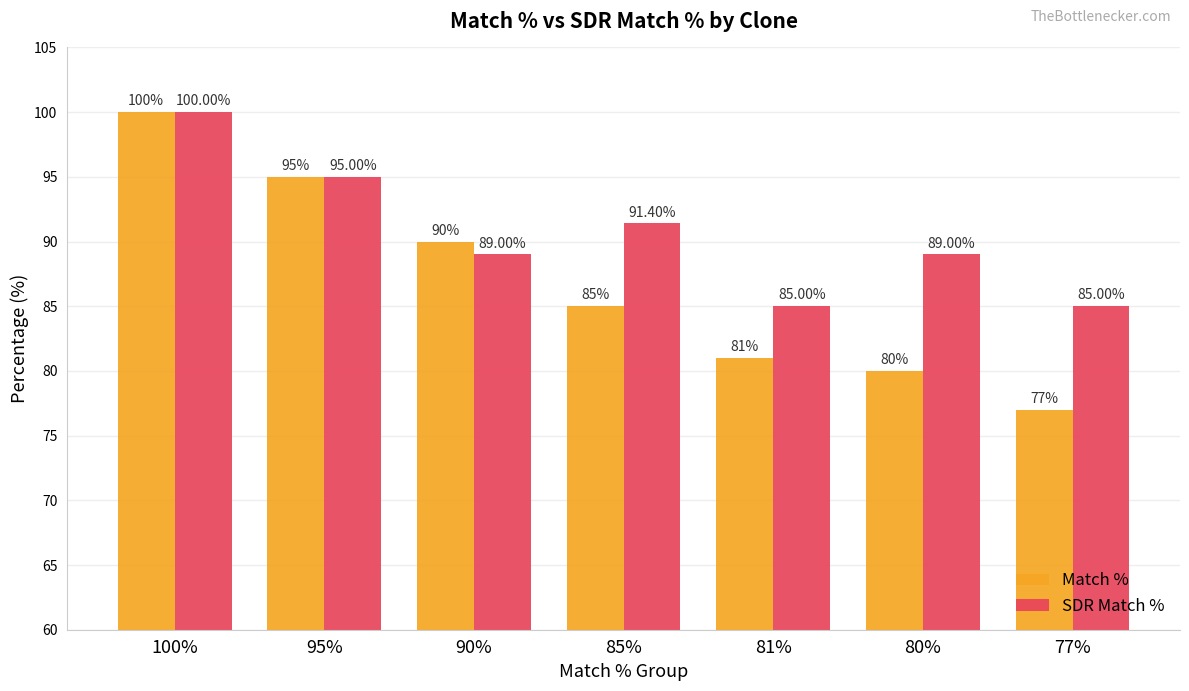

What is the spread (max minus min) of values at 80%?

9.0